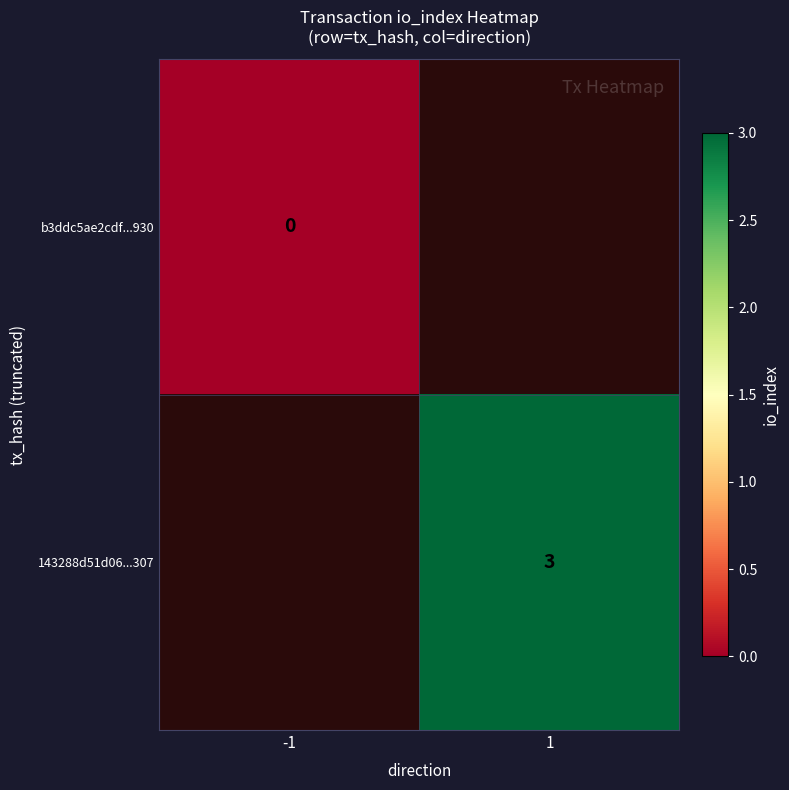

The 143288d51d06...307 series shows 3 at 1. True or false?

True